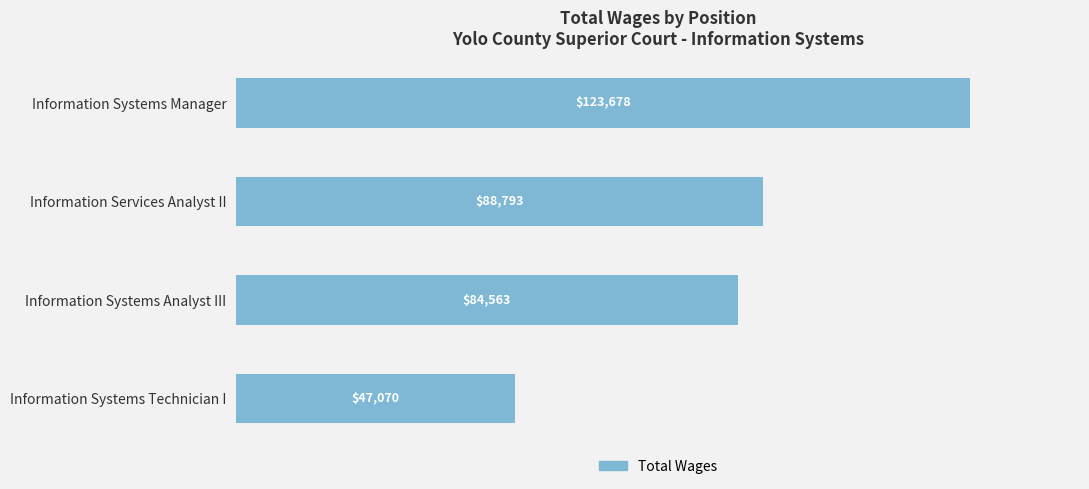

Reading bottom to top, what are all the values shown in this chart?

47070	84563	88793	123678